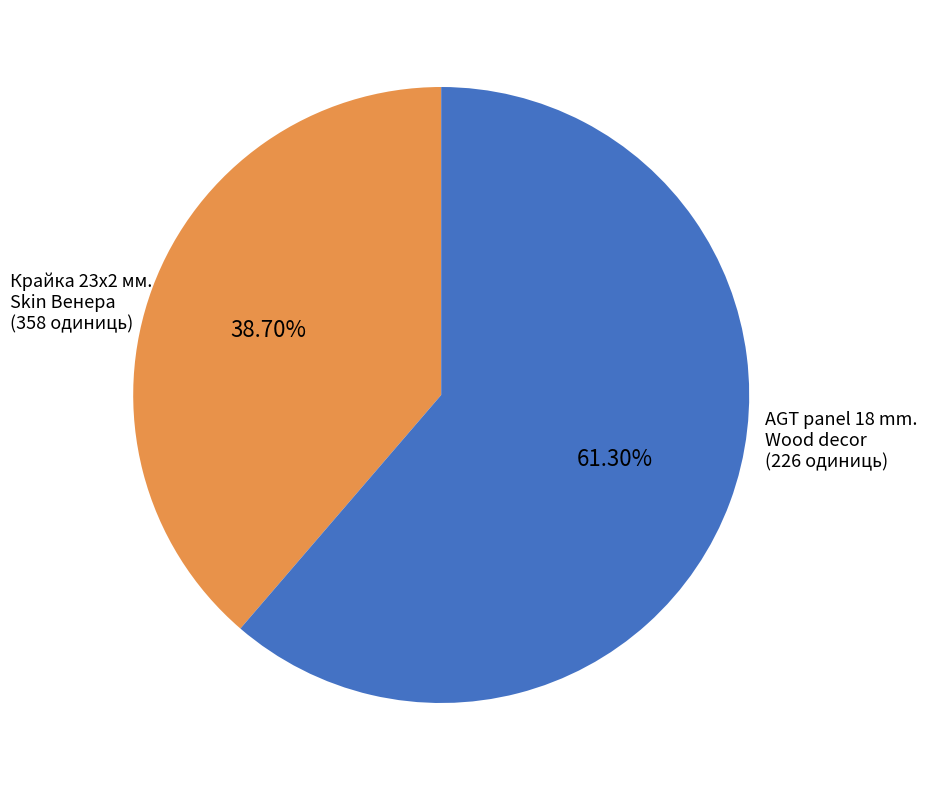

Does any single category account for the majority?

Yes